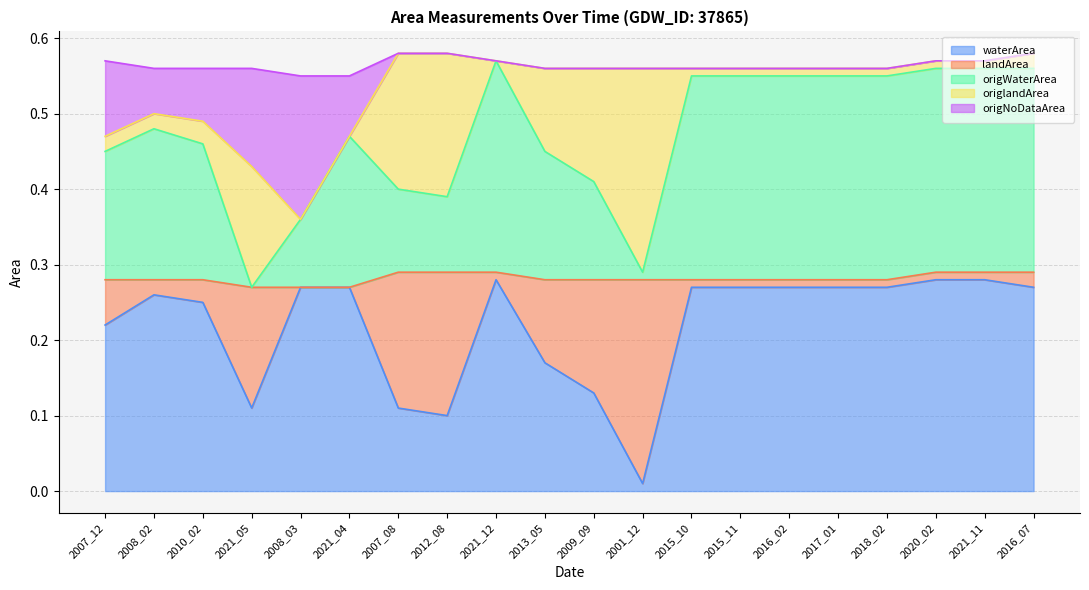

Count the origWaterArea values in the range 0 to 1.

20